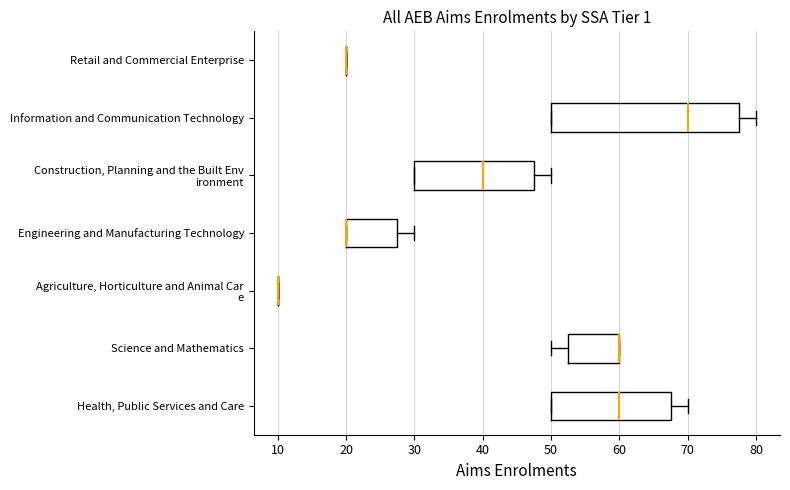

Where does the right whisker of the box for Information and Communication Technology end on the x-axis? The values are not printed on the chart, so give them approximately, as read against the axis.

80